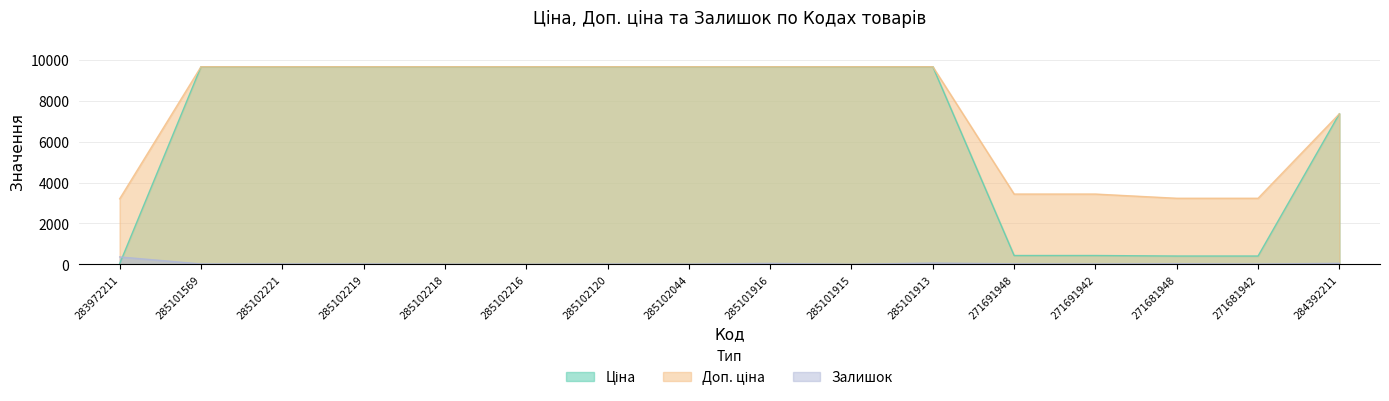

True or false: Залишок and Доп. ціна intersect in this chart.

False